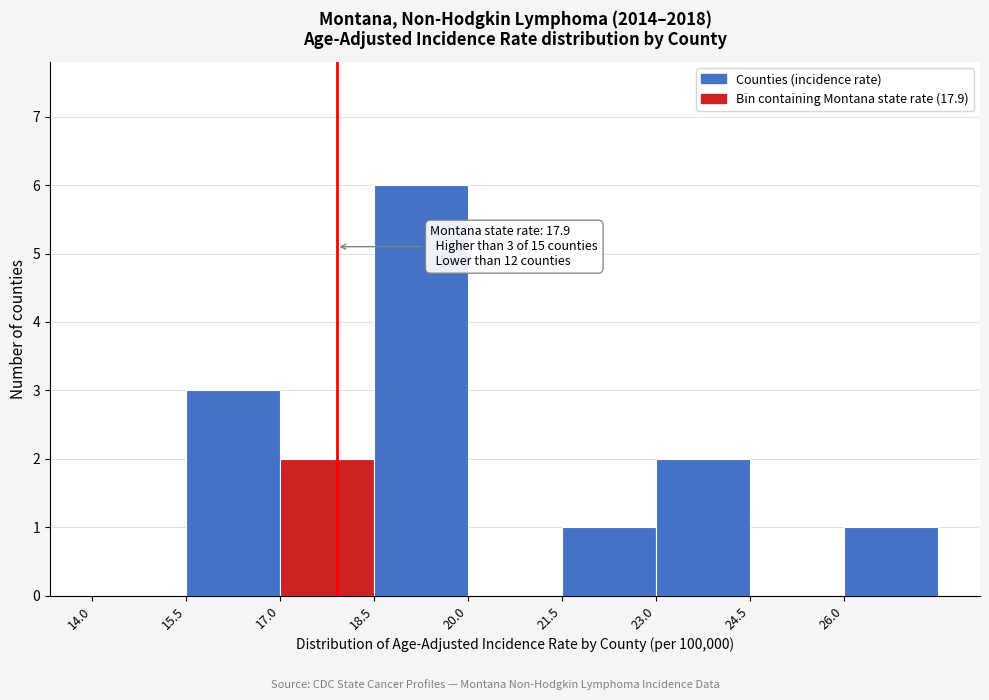

Over which range of the x-axis is the bar tallest?

18.5 to 20.0